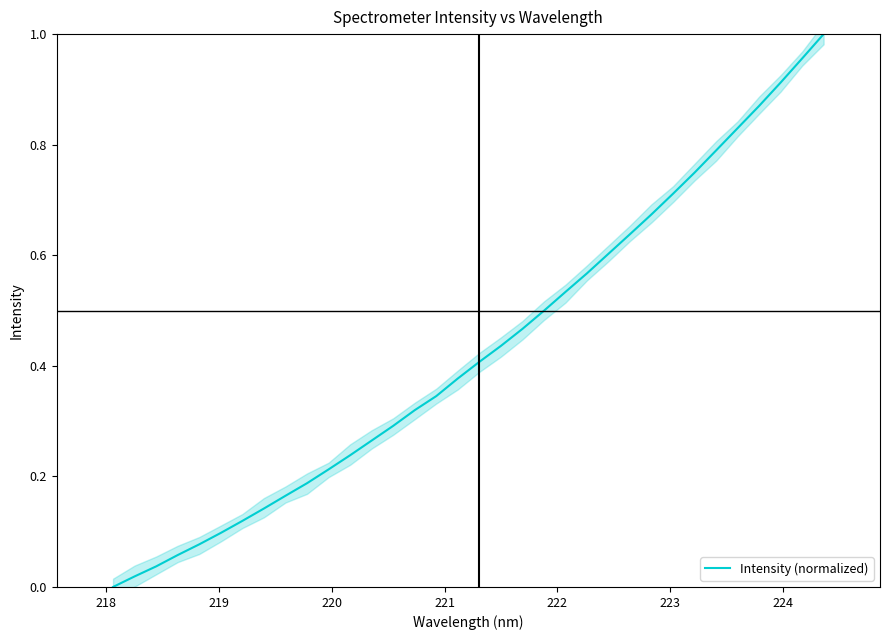

Does the chart display data point markers on the line(s)?

No